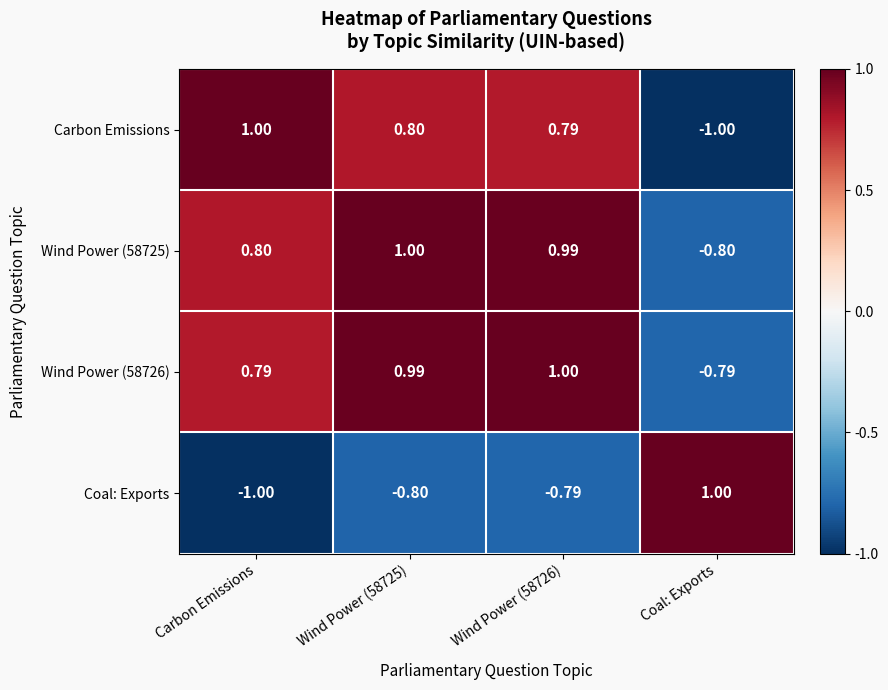

Where does the Wind Power (58725) series first go above 0?

Carbon Emissions